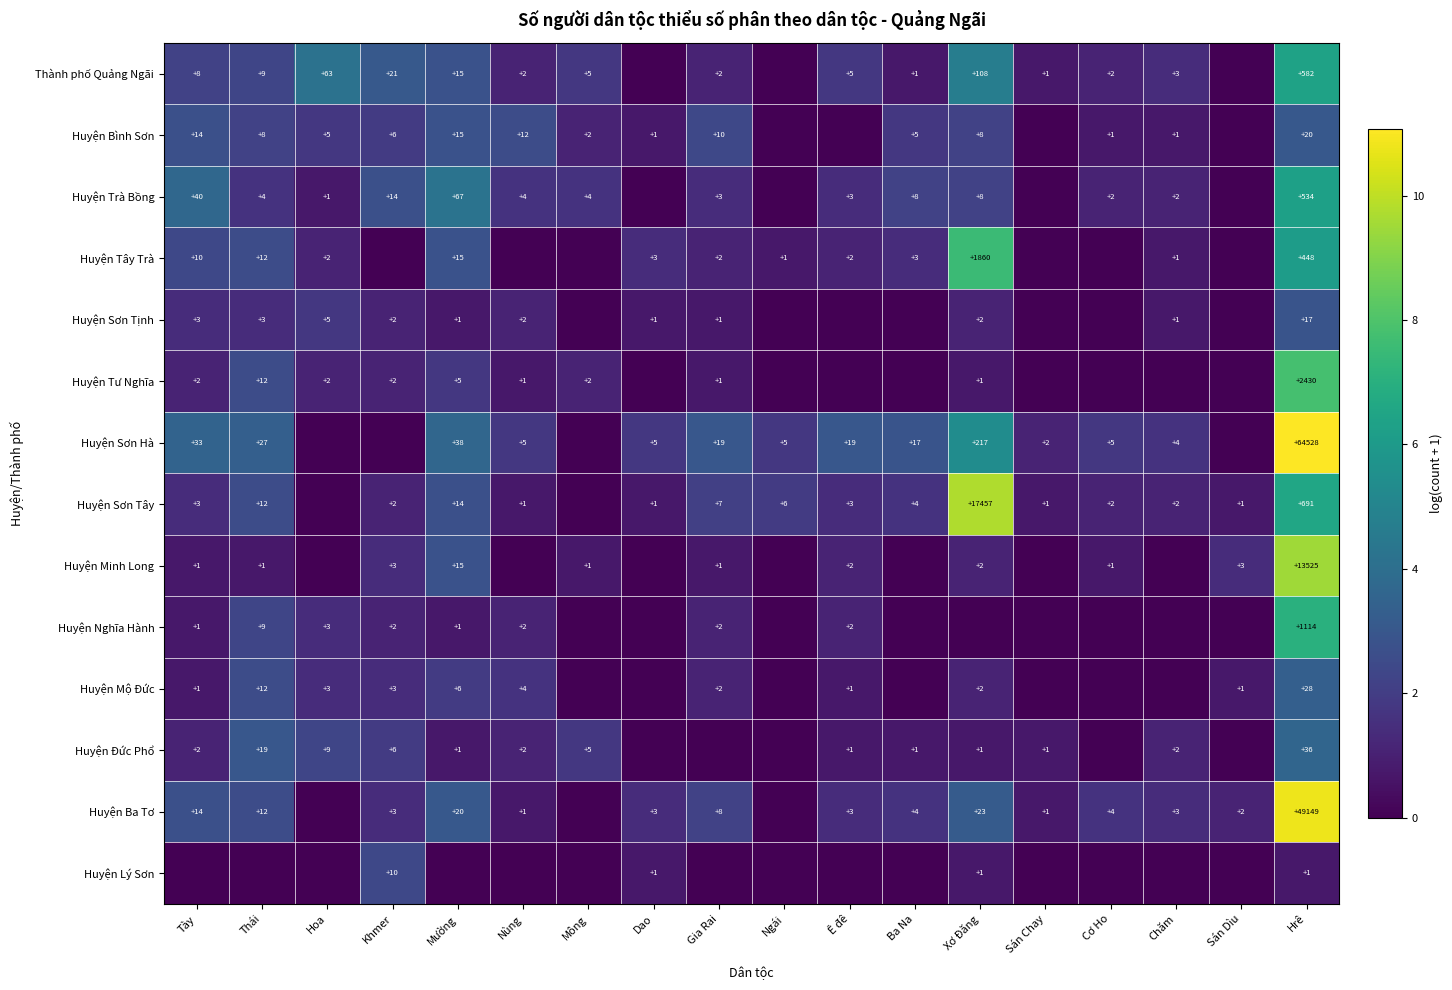

How many data points does each series have?

18